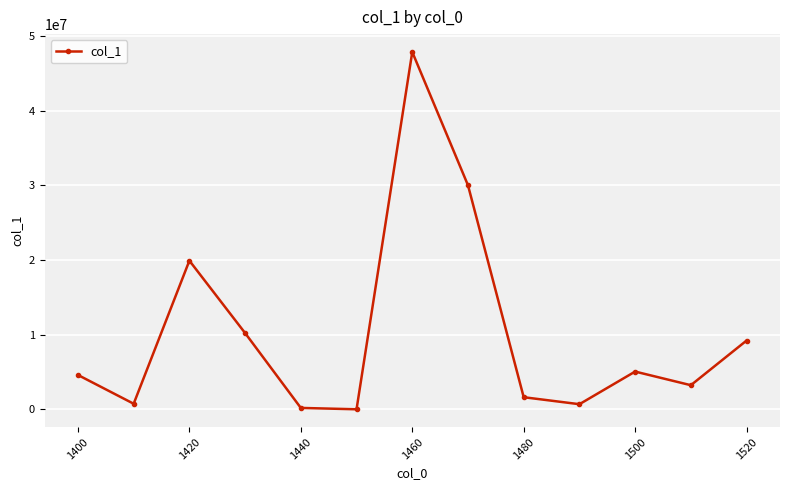

What is the value of the 7th point from the left?

47852053